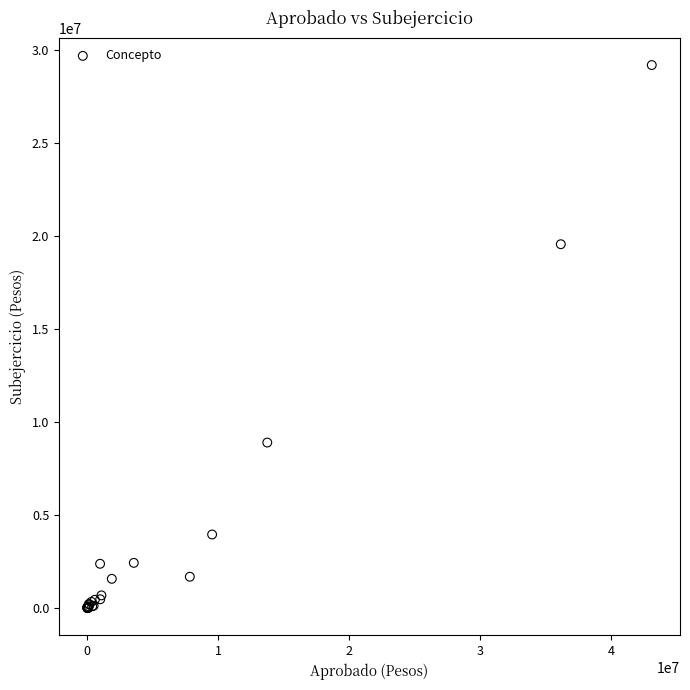

What Y value in the scatter plot is closest to 14596162?

19558092.7